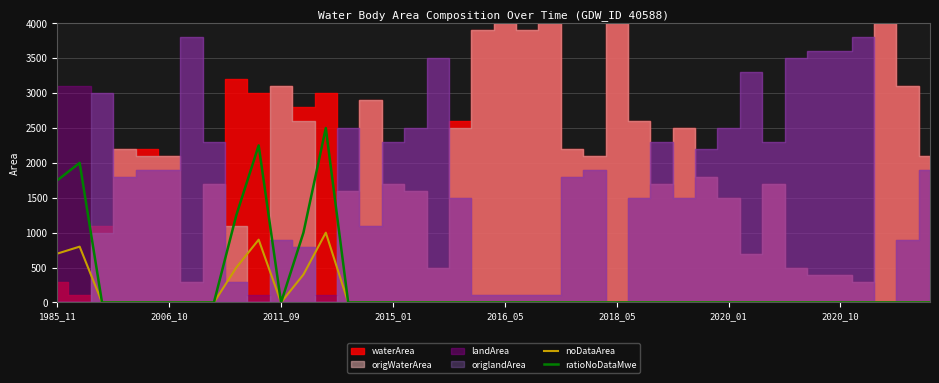

True or false: ratioNoDataMwe and noDataArea cross at least once.

False